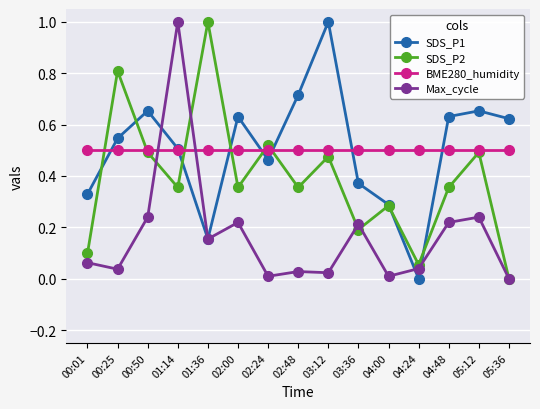

At which category is the sum across all series the highest?

01:14